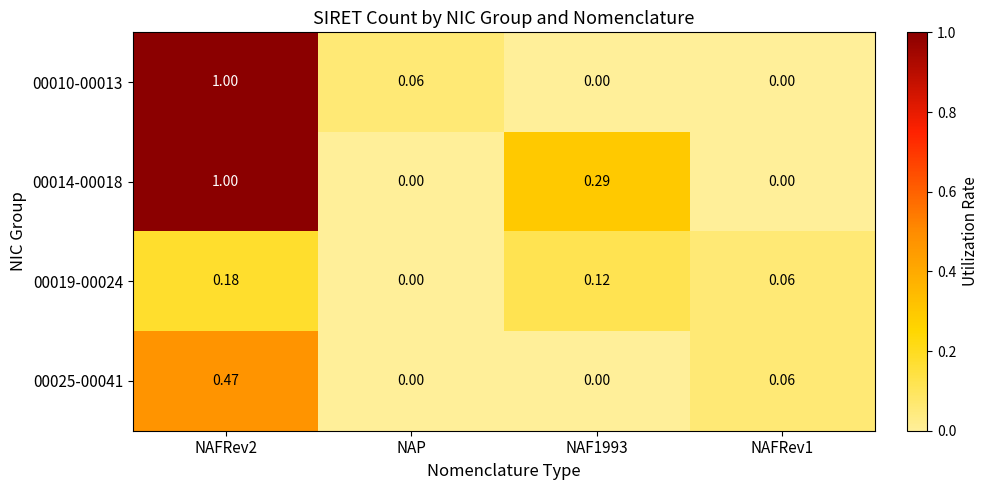

Is the value of 00010-00013 at NAP greater than the value of 00019-00024 at NAP?

Yes